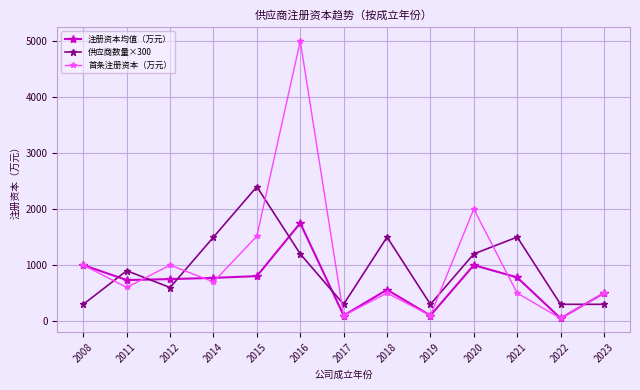

Rank the series by their average value, from highest to lowest.

首条注册资本（万元）, 供应商数量×300, 注册资本均值（万元）